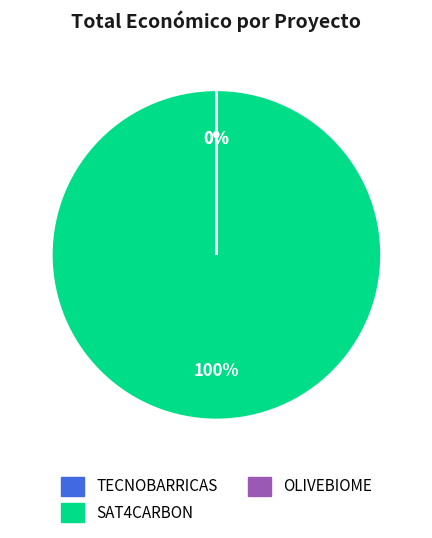

Does OLIVEBIOME account for over 50% of the chart?

No